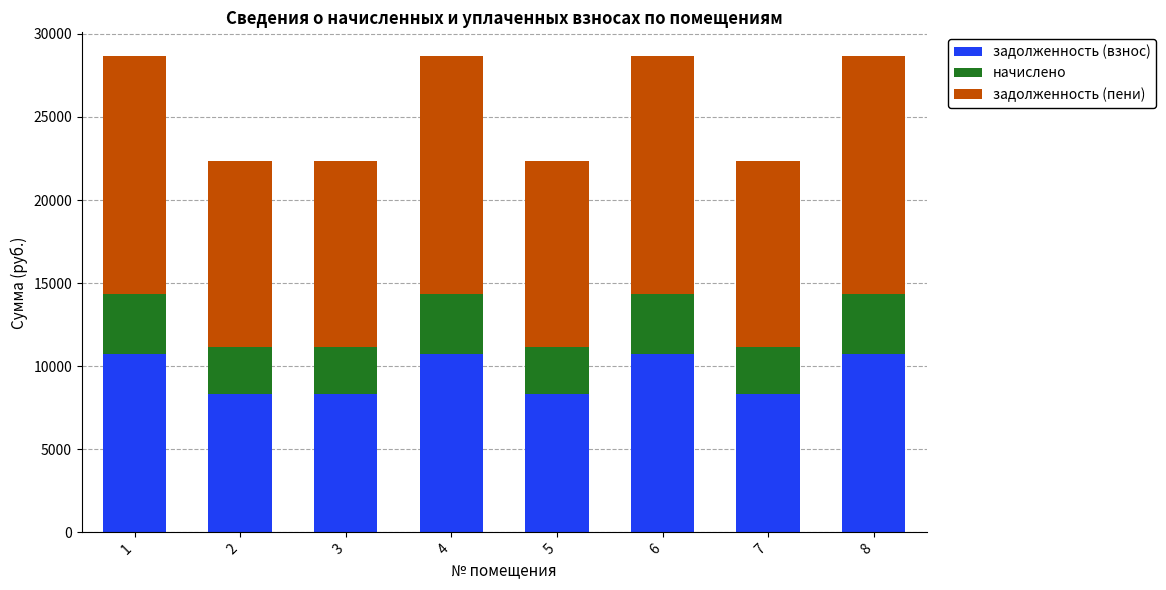

What is the total value across all series at 2?

22341.6